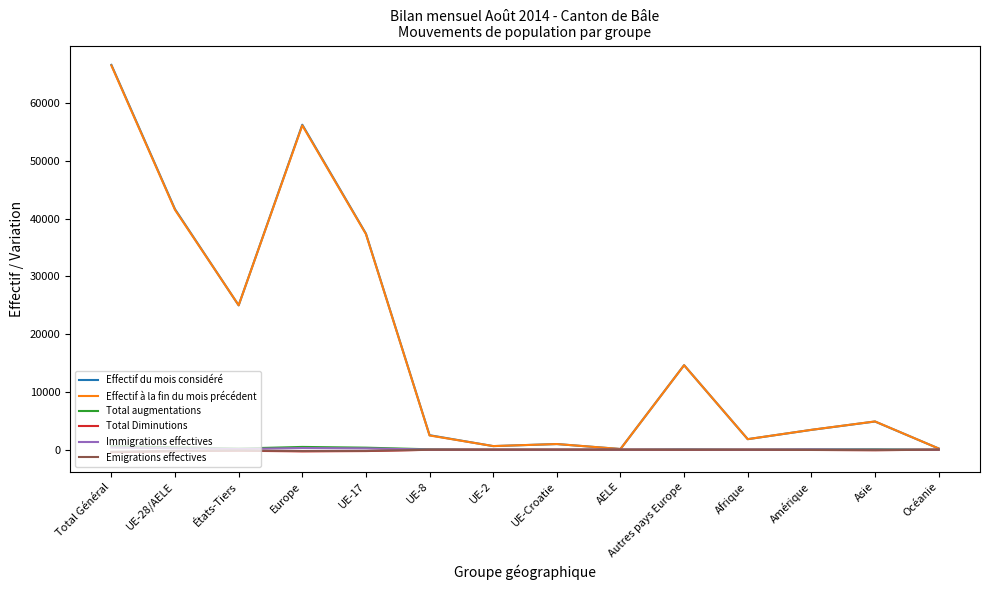

Is it true that Effectif du mois considéré equals 2507 at UE-8?

True